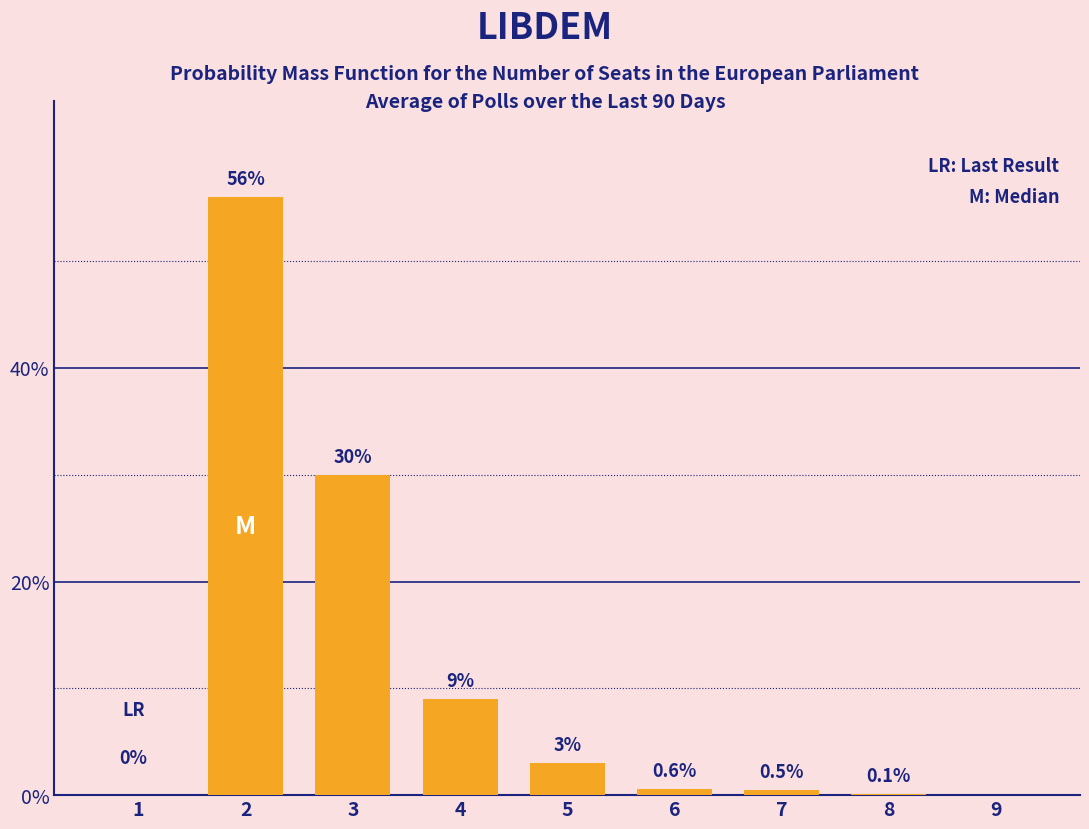

What is the change in value from 3 to 5?

-27.0